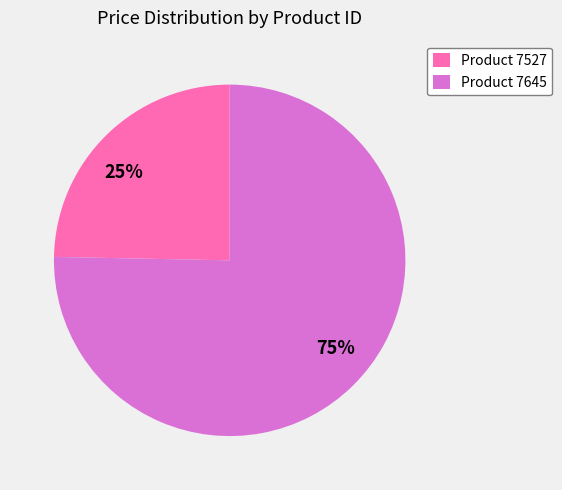

True or false: 75% accounts for 64% of the total.

False